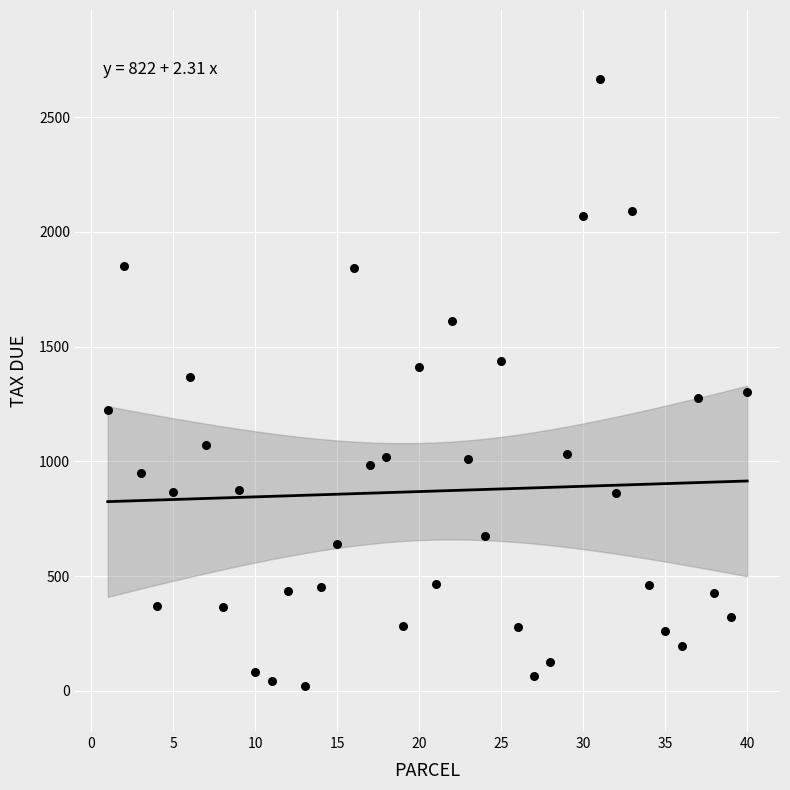

What is the range of Y values (max minus min)?

2646.2